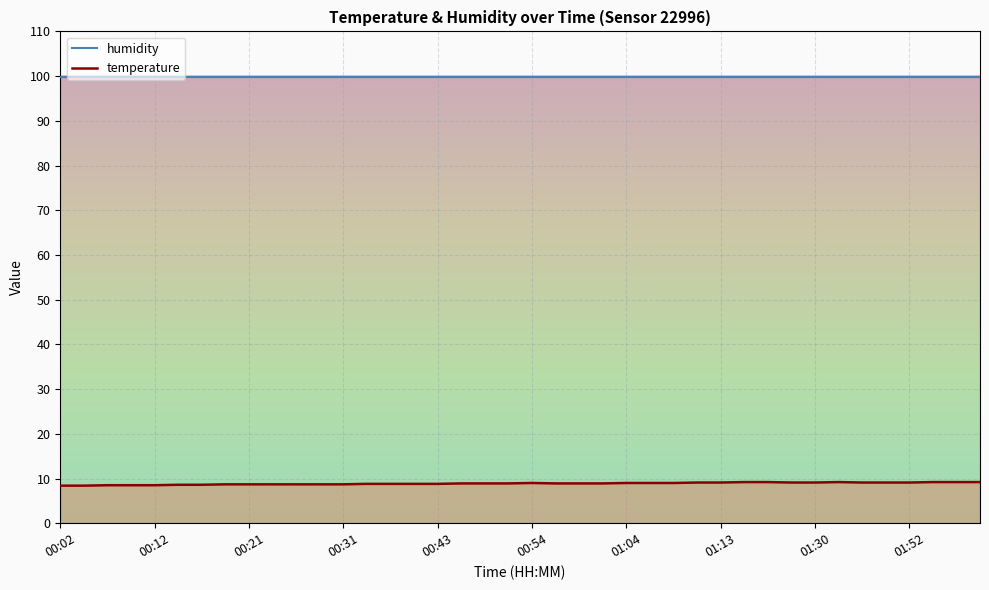

What is the average value?

8.9